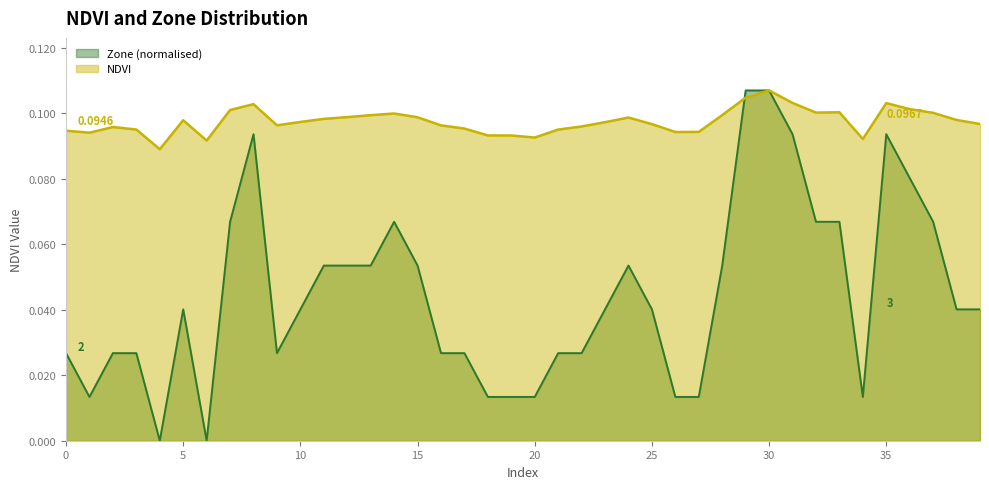

What are all the series names shown in the legend?

Zone (normalised), NDVI